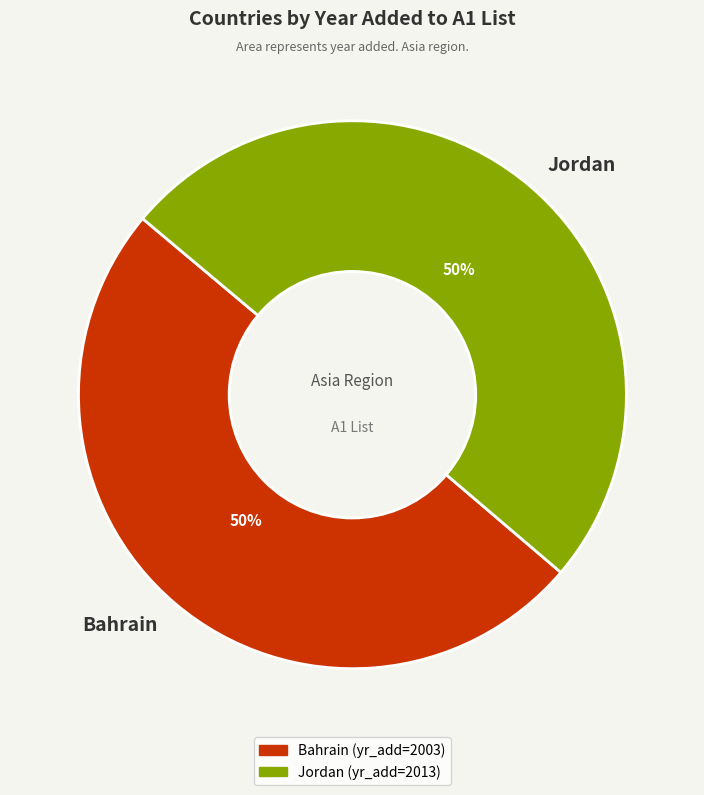

Approximately how many times larger is the value at Bahrain compared to Jordan?

1.0